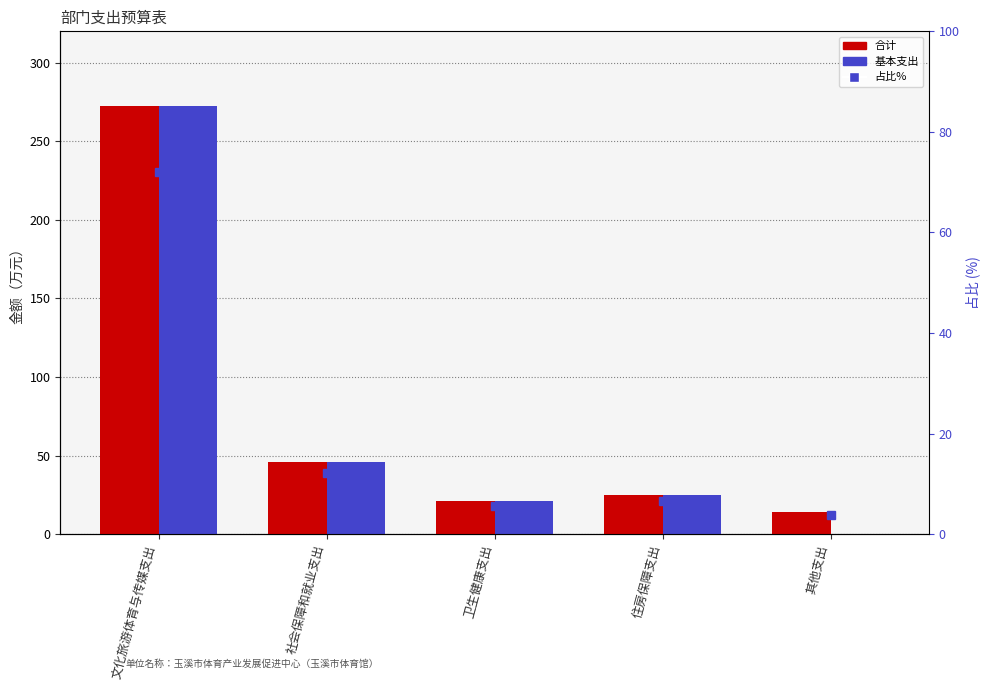

What is the difference between the second highest and second lowest values in the 合计 series?

24.6